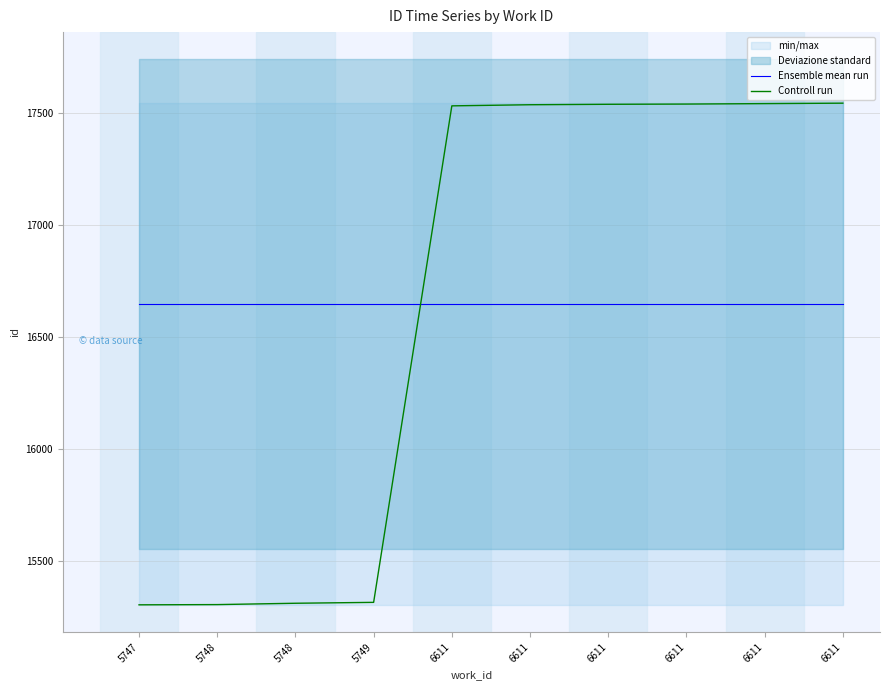

Which category has the highest value in the Controll run series?

6611